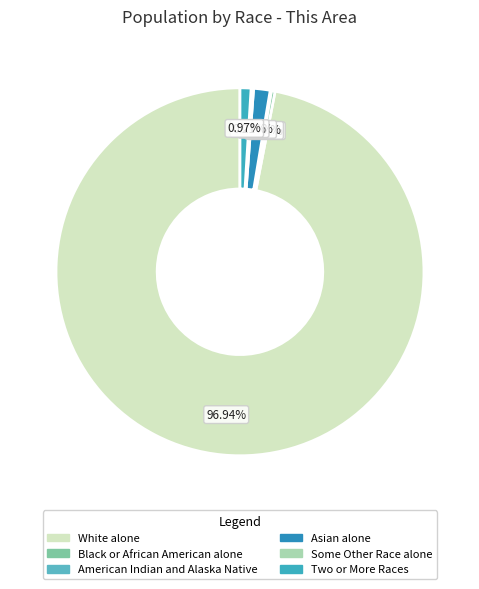

Which category accounts for the majority?

White alone